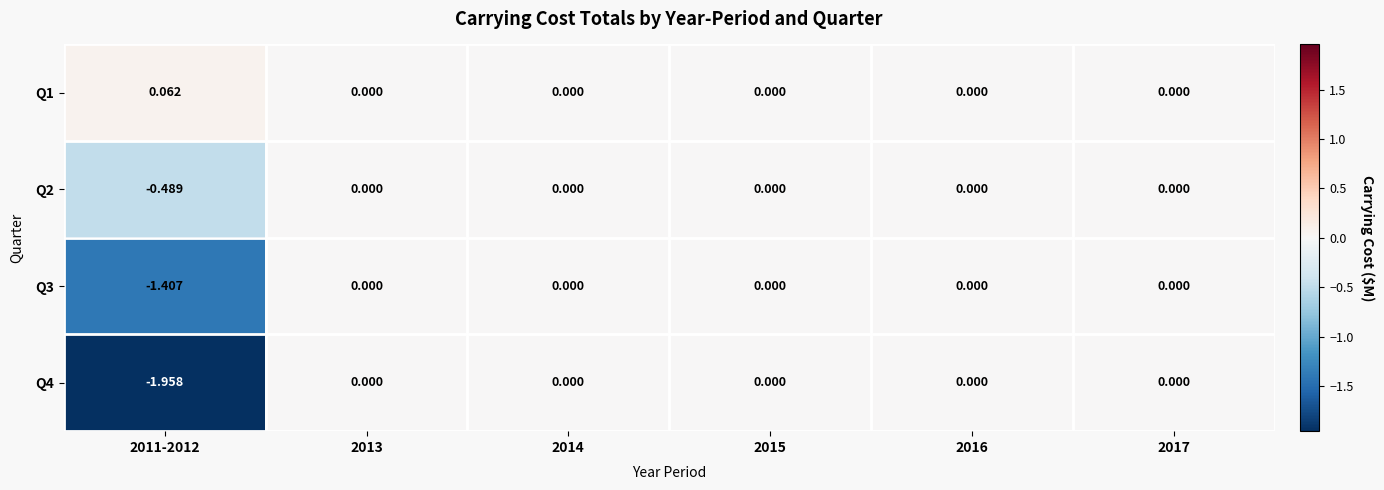

Rank the series at 2013 from lowest to highest value.

Q1, Q2, Q3, Q4